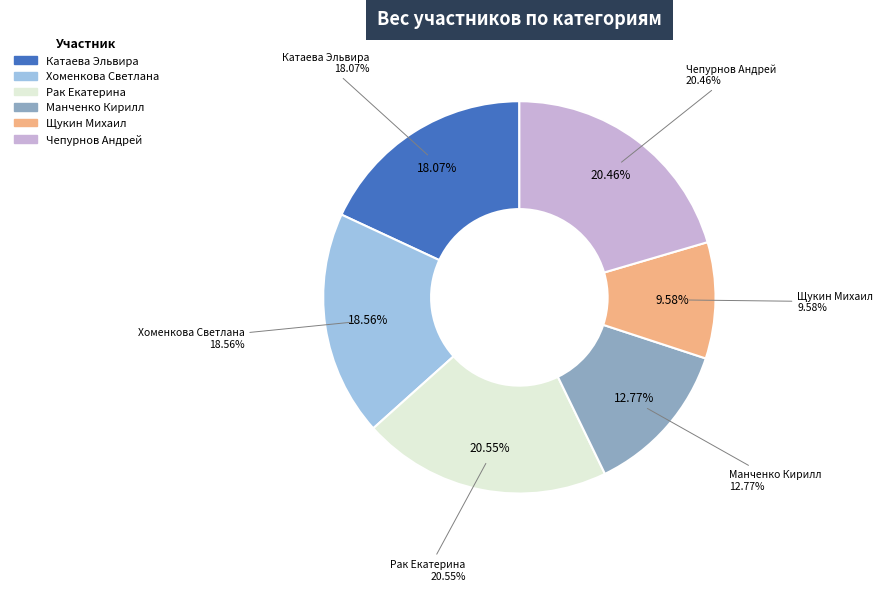

True or false: Катаева Эльвира accounts for 28% of the total.

False